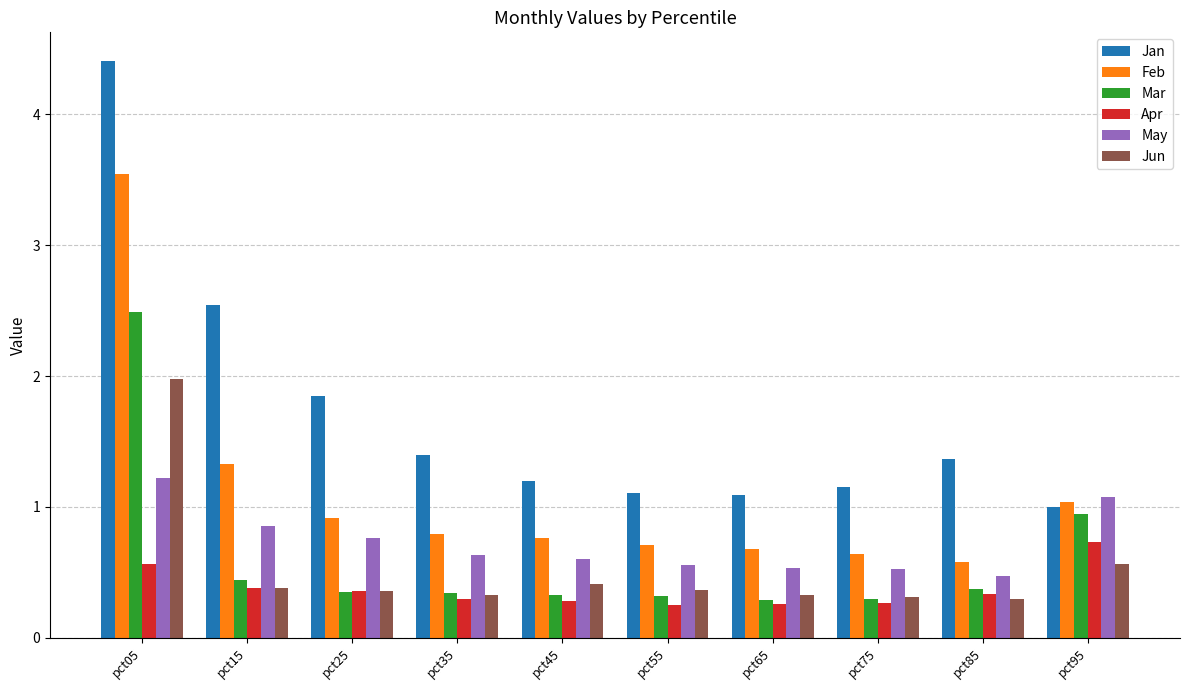

True or false: Apr has a value of 0.5 at pct35.

False